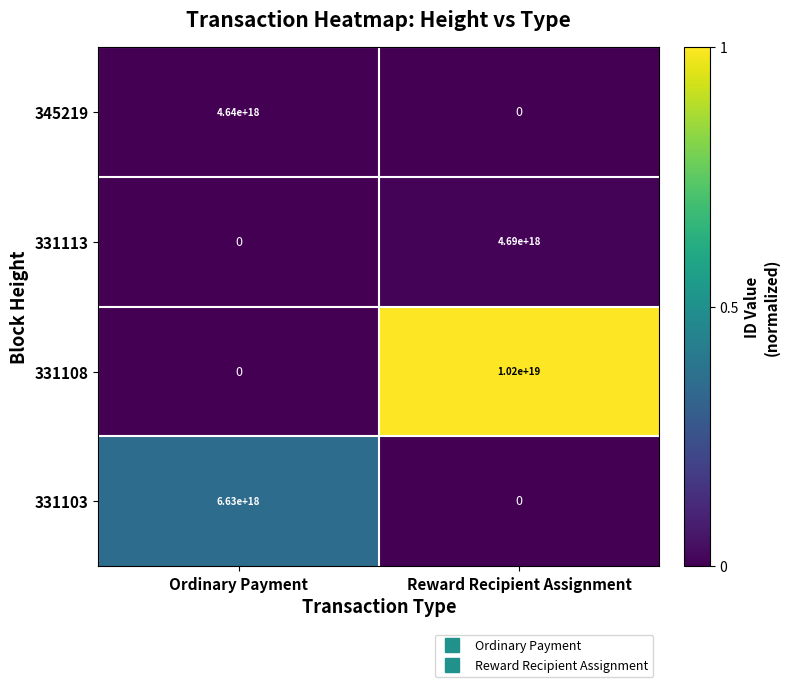

Which series has the widest spread of values?

331108